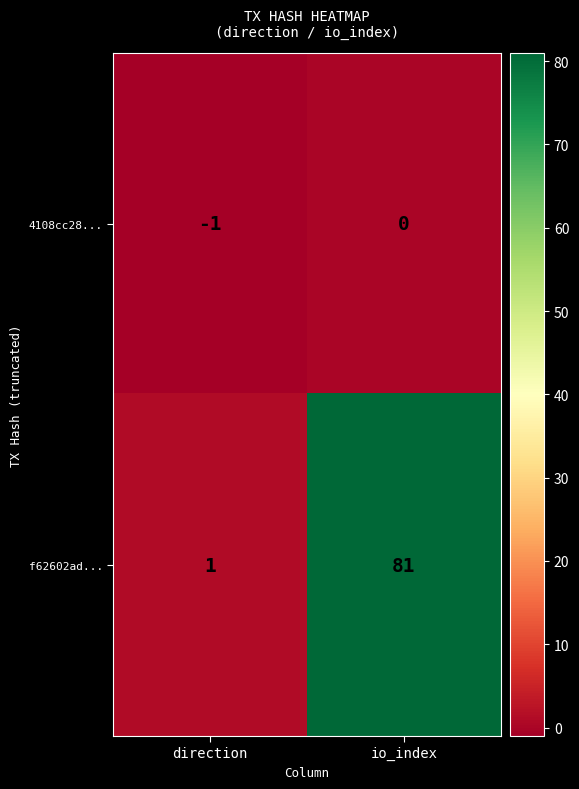

What is the sum of all f62602ad... values?

82